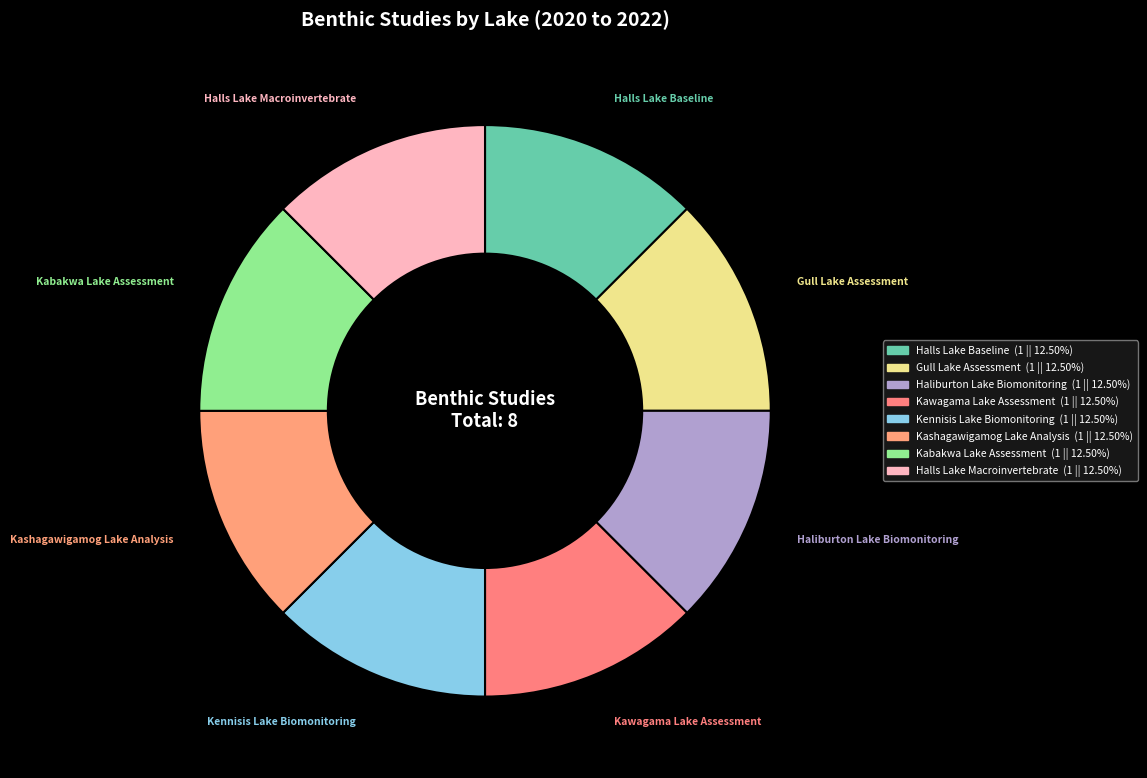

Is there a majority slice in this chart?

No